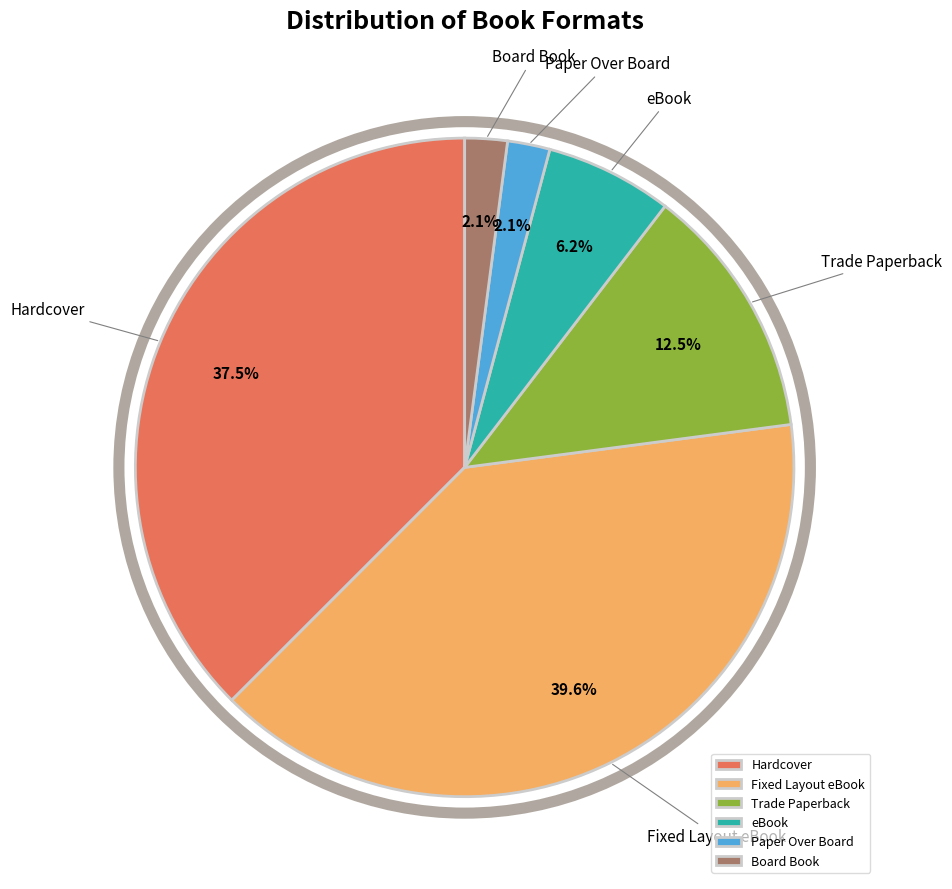

Is there any slice that represents more than half of the pie?

No